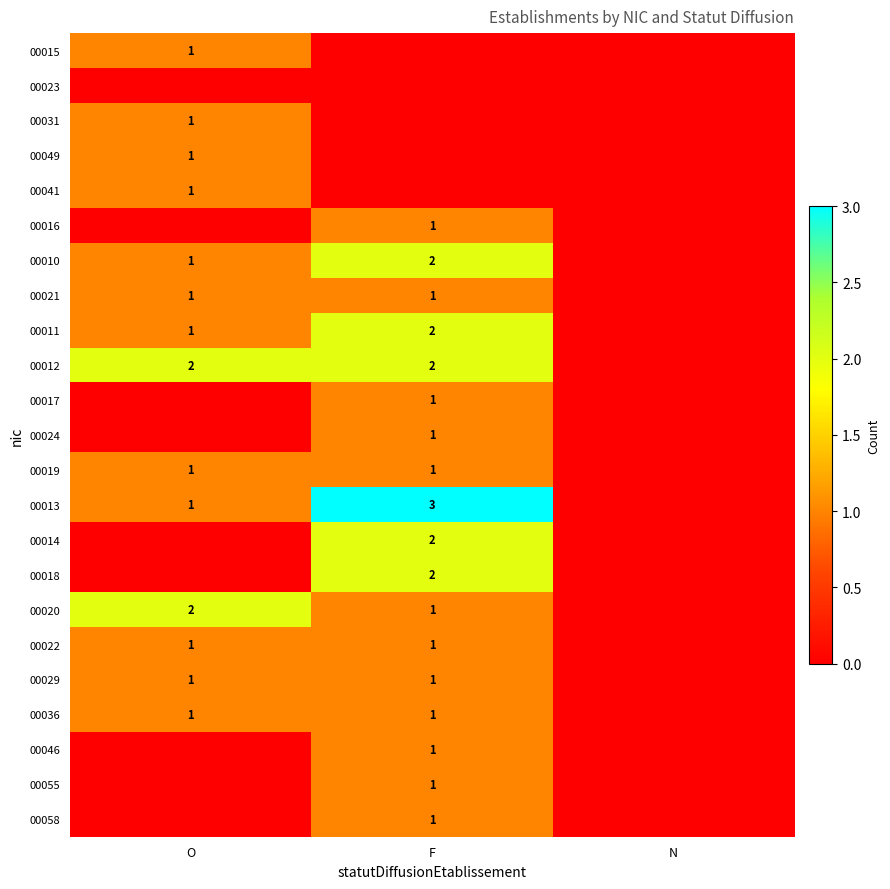

How many series are shown in this chart?

23